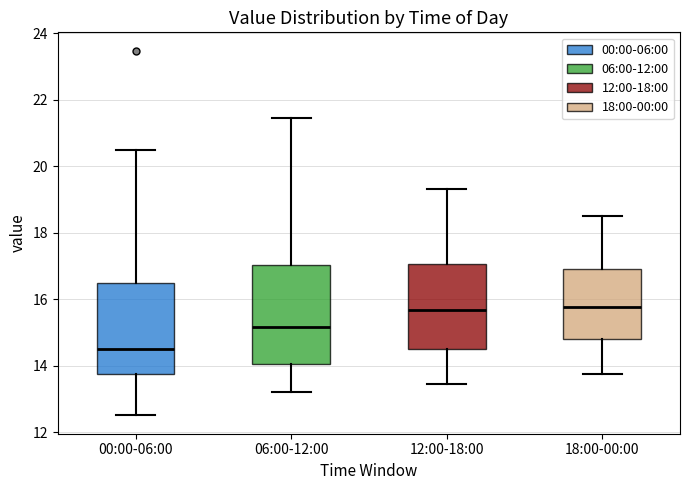

Which box is the tallest, from its lower edge to its upper edge?

06:00-12:00